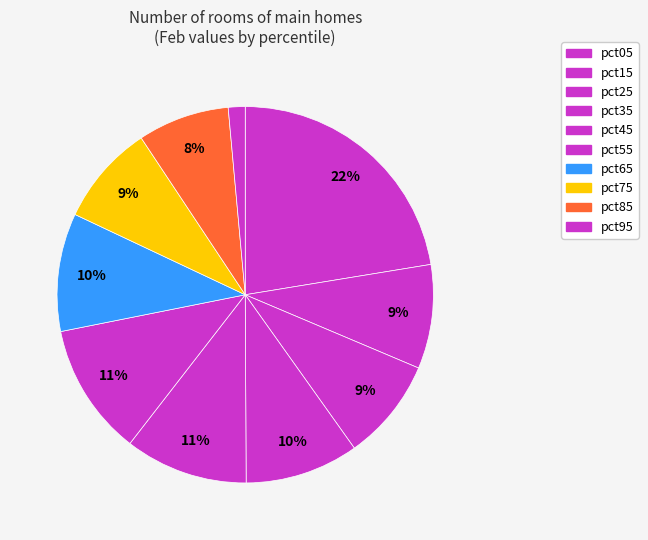

How many slices are in this pie chart?

10